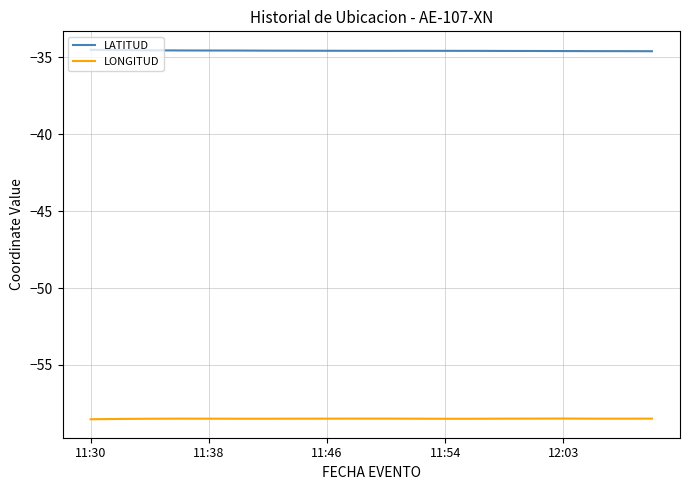

Rank the series by their average value, from lowest to highest.

LONGITUD, LATITUD